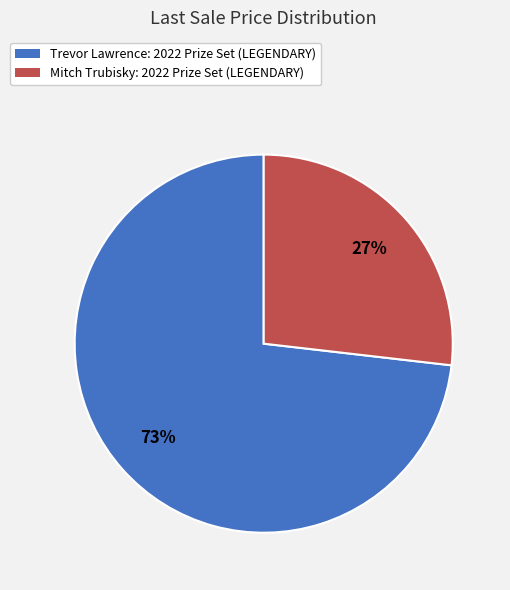

To the nearest percent, what is the average slice percentage?

50%